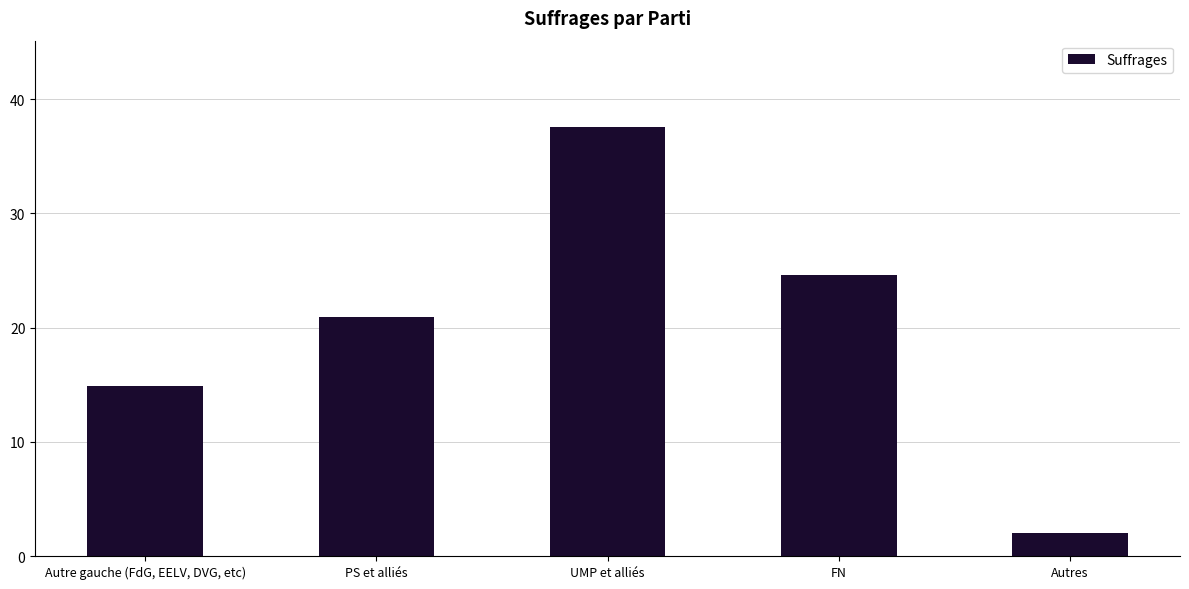

Rank the categories by value from lowest to highest.

Autres, Autre gauche (FdG, EELV, DVG, etc), PS et alliés, FN, UMP et alliés